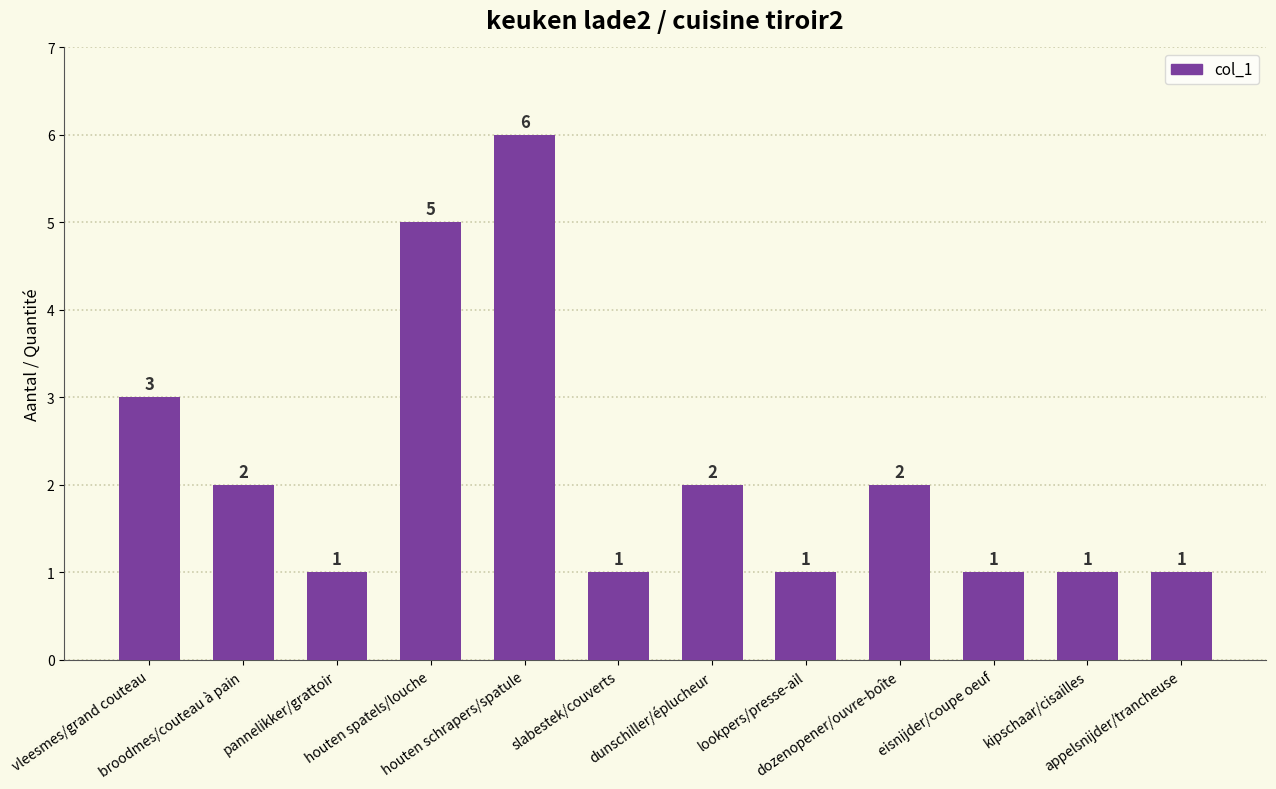

What is the label of the 10th bar from the left?

eisnijder/coupe oeuf